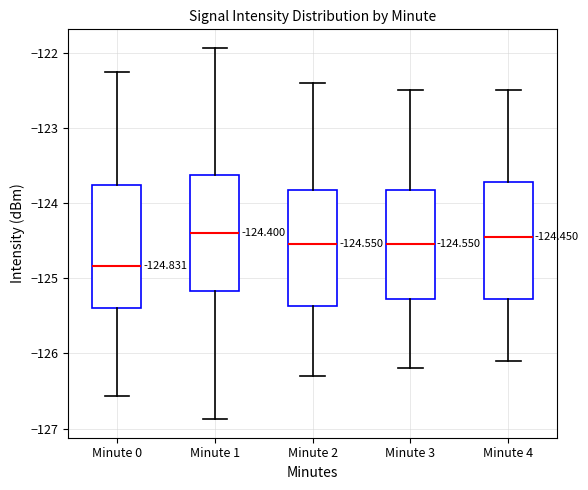

Which box has the lowest median line?

Minute 0